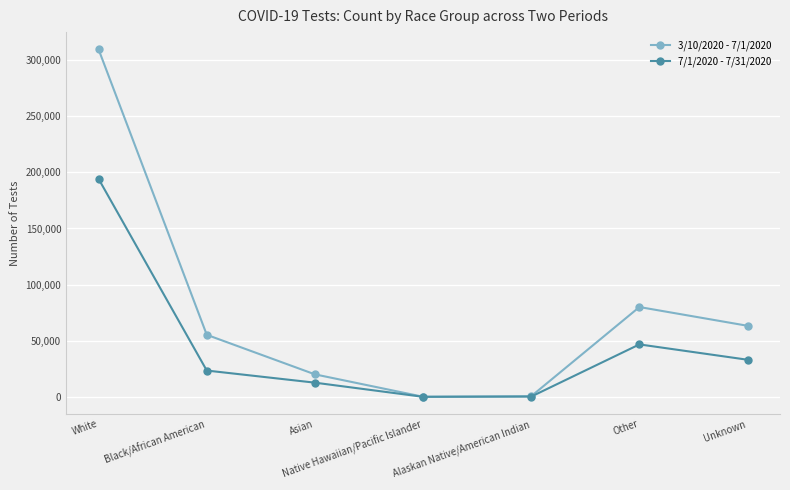

Where is 3/10/2020 - 7/1/2020 nearest to the value 154766?

Other